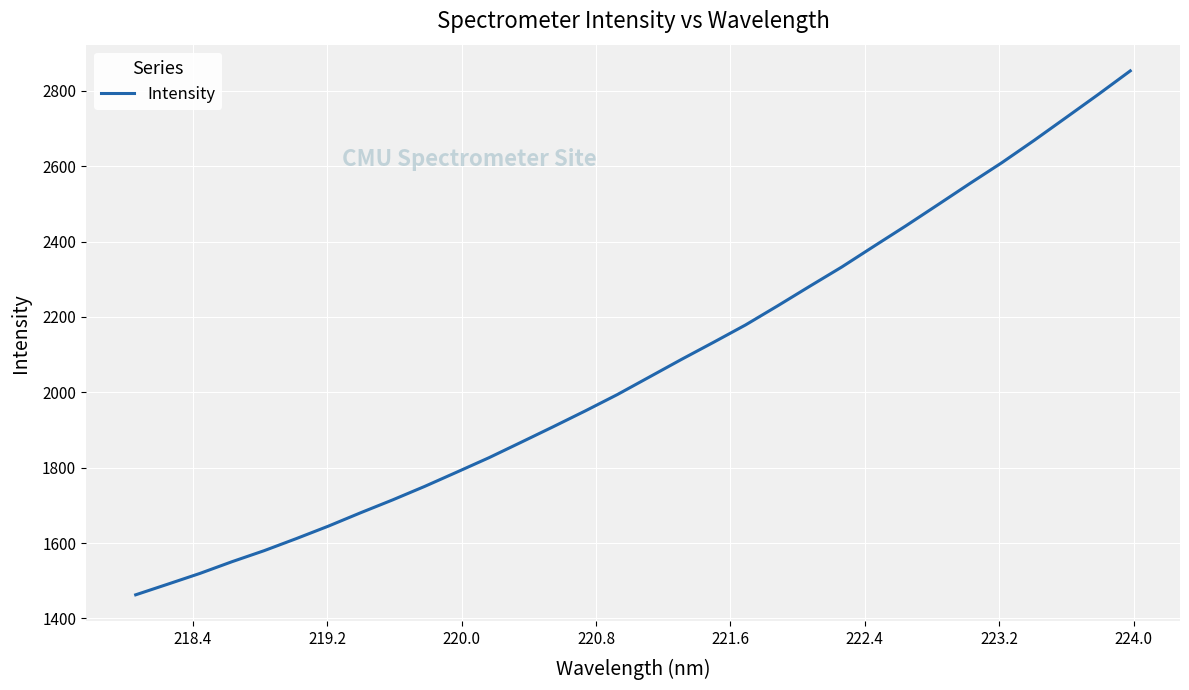

True or false: there are more than 0 points higher than both neighbors.

False